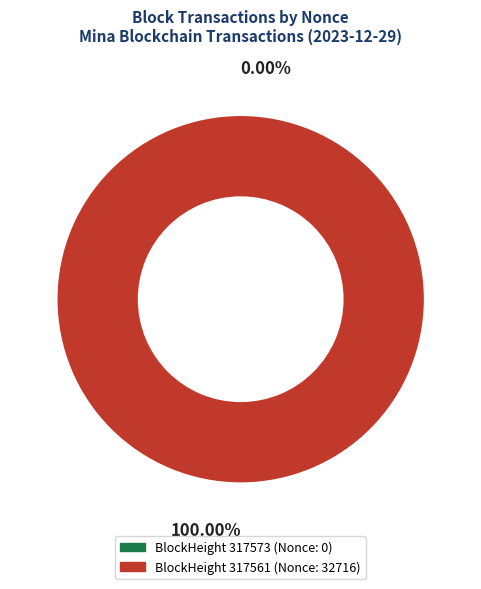

Rank the categories by value from lowest to highest.

317573, 317561